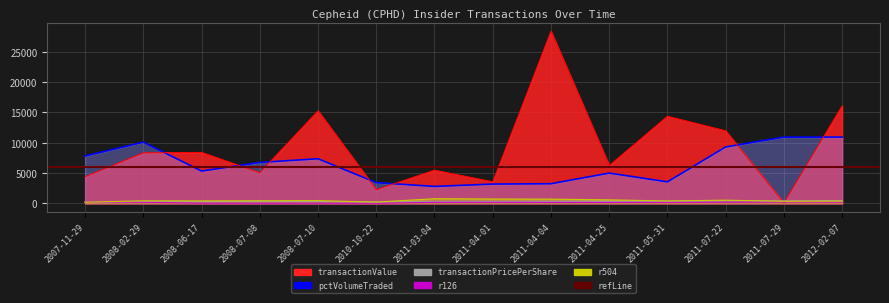

At which category does transactionPricePerShare reach its first local peak?

2011-04-25